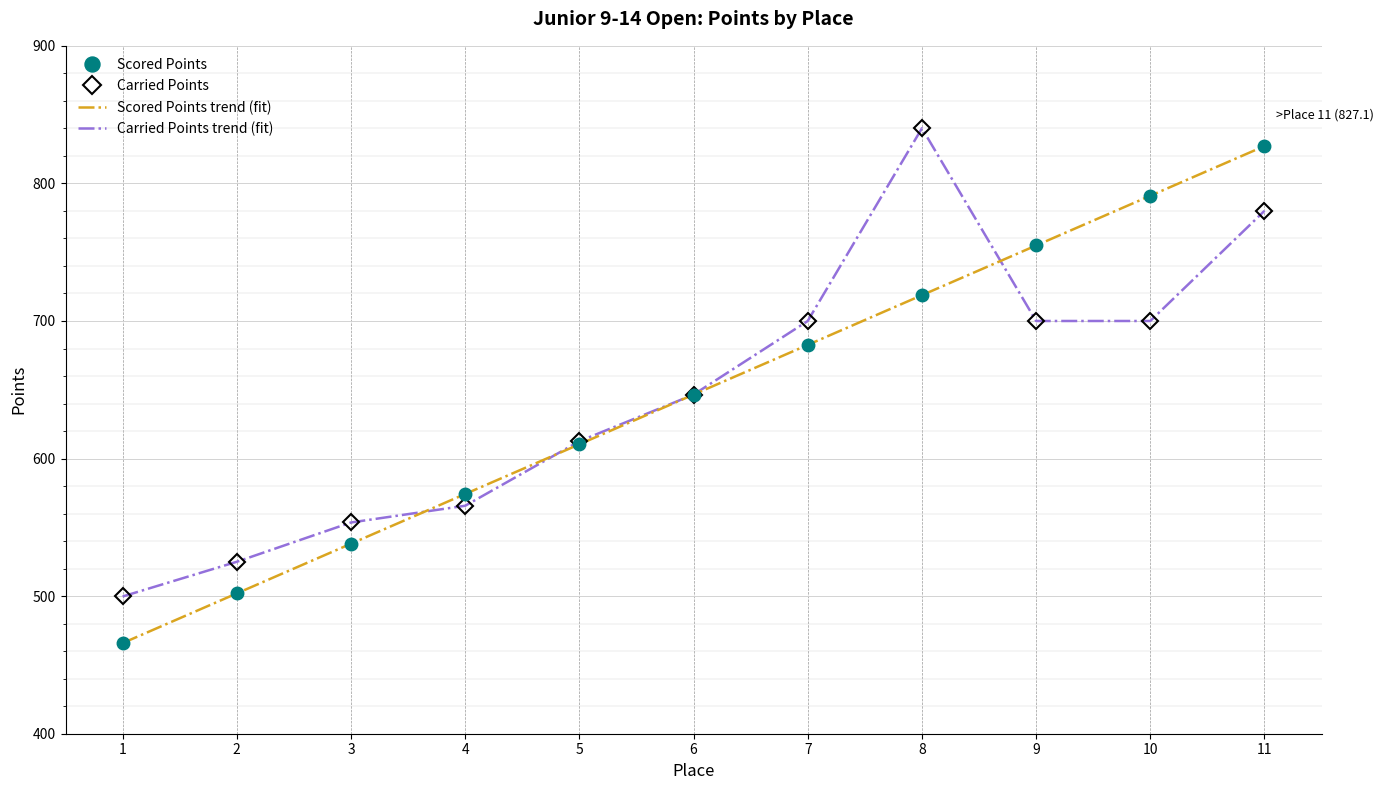

What is the total value across all series at 10?

2982.0